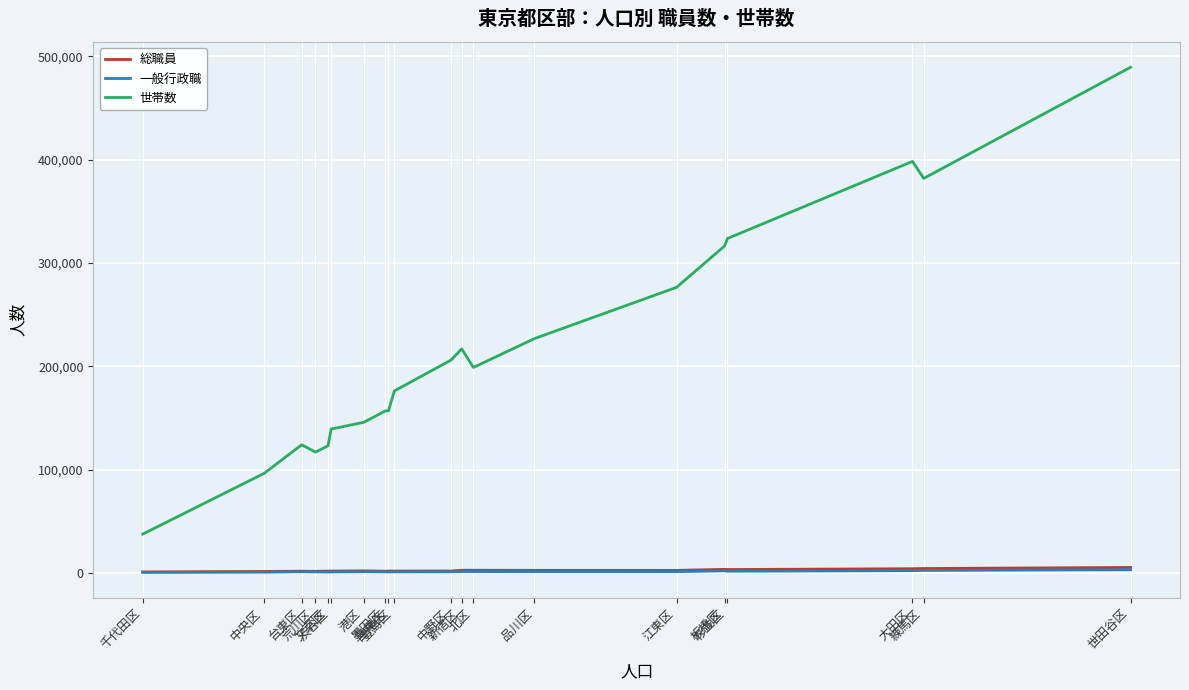

The value of 一般行政職 at 渋谷区 is 1150. True or false?

True